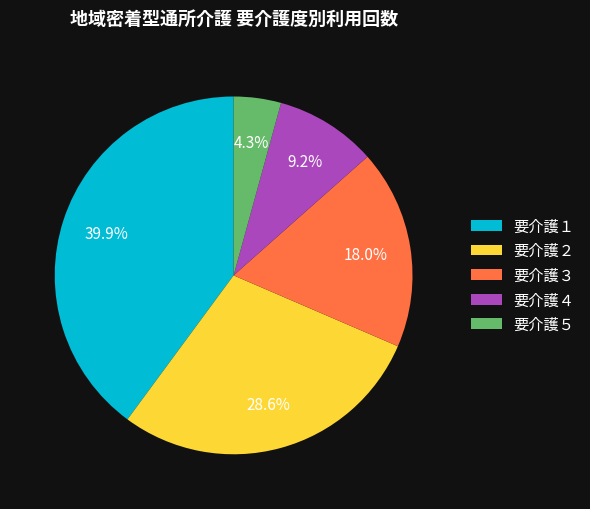

Is it true that 要介護３ is 8% of the pie?

False